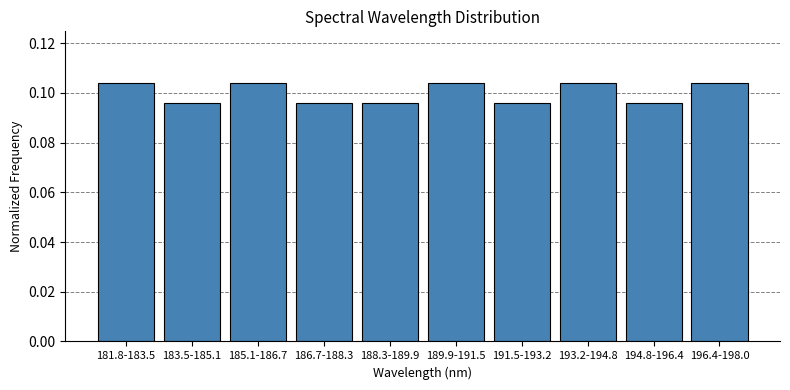

How many values are between 0 and 1?

10